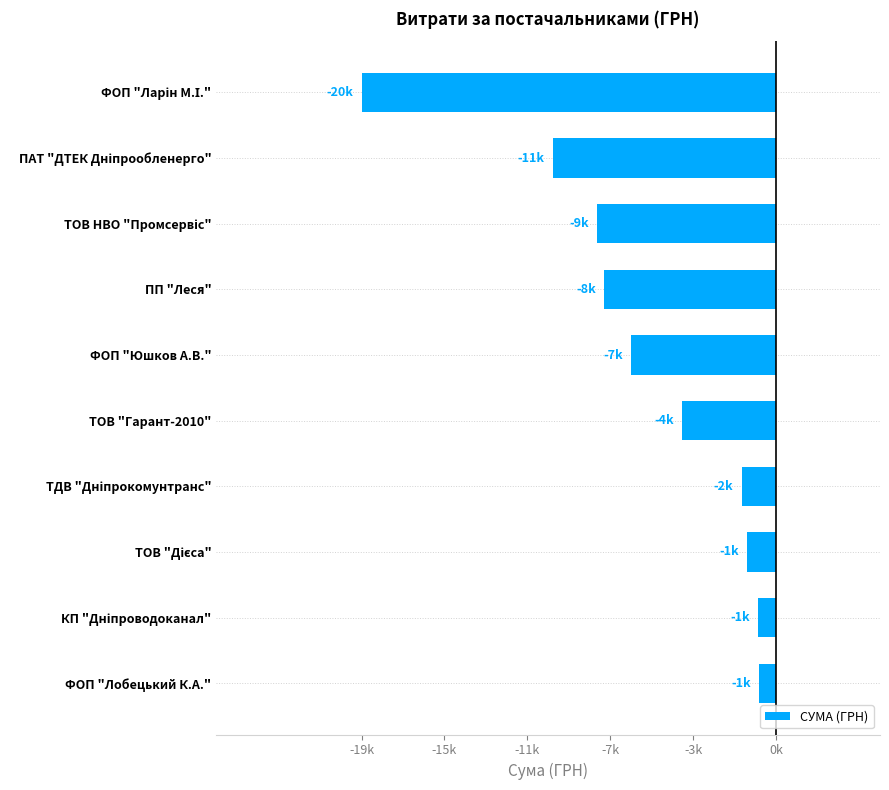

What is the greatest value displayed?

-799.3